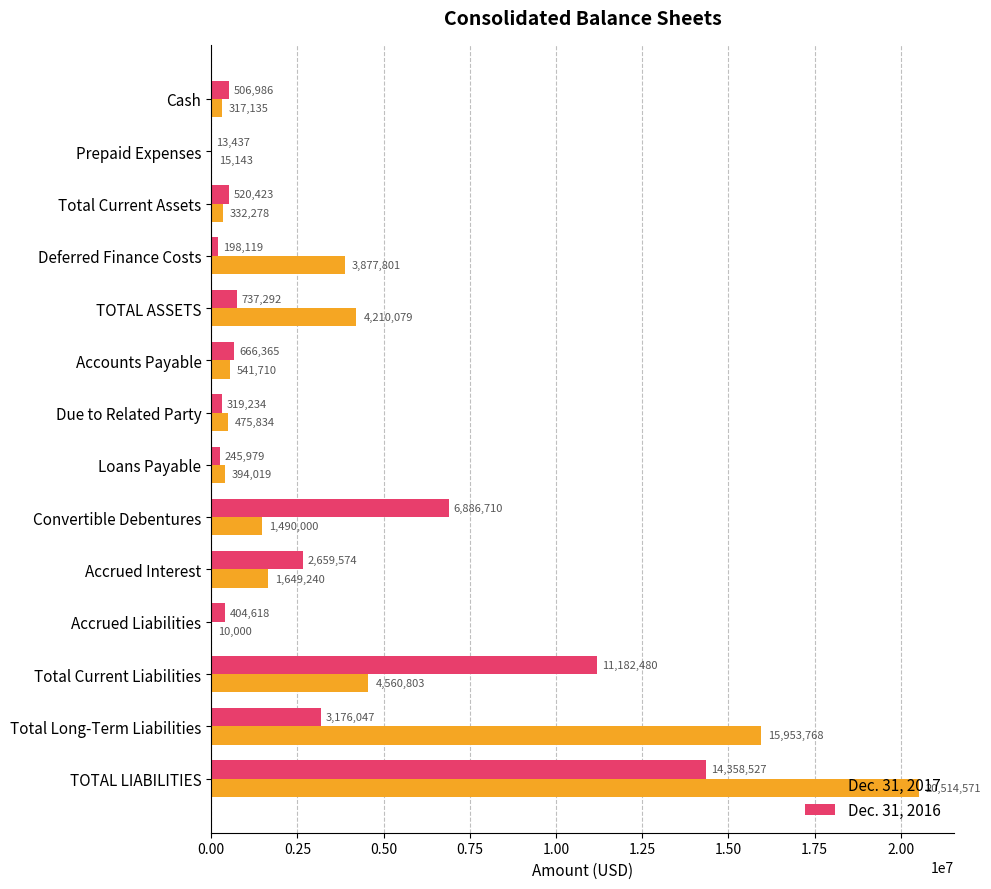

Where is Dec. 31, 2016 nearest to the value 7185982?

Convertible Debentures